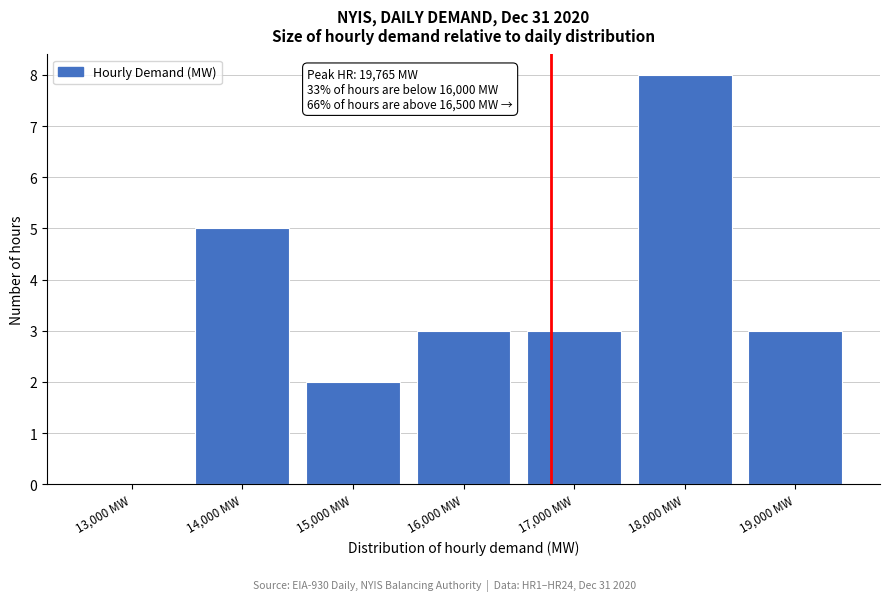

Reading left to right, extract all data points from this chart.

13,000 MW=0	14,000 MW=5	15,000 MW=2	16,000 MW=3	17,000 MW=3	18,000 MW=8	19,000 MW=3